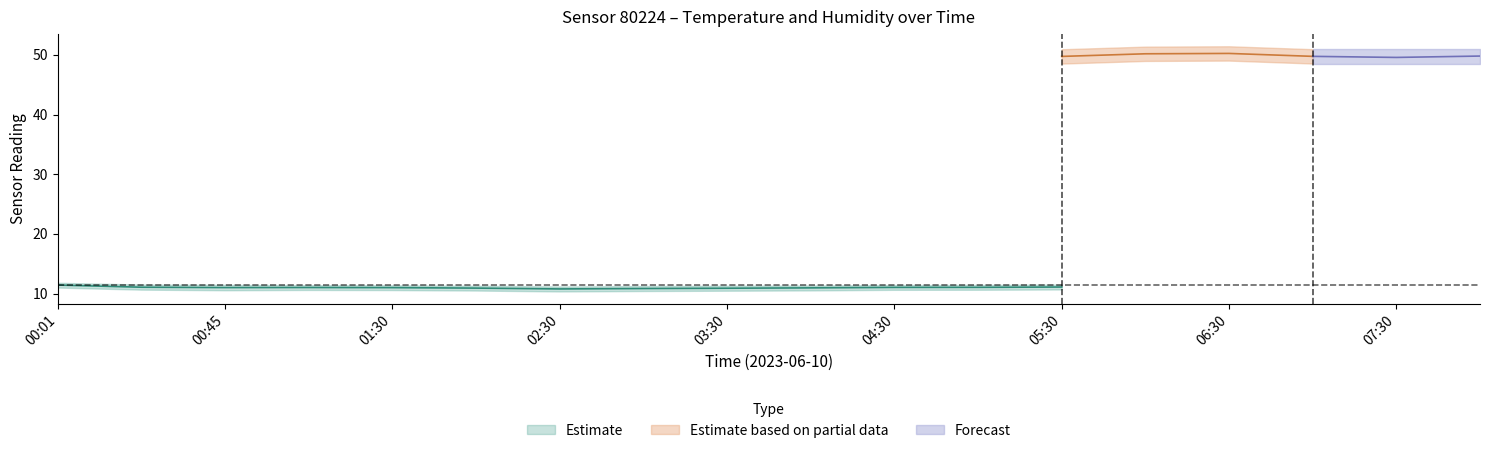

How many categories are shown in the chart?

18